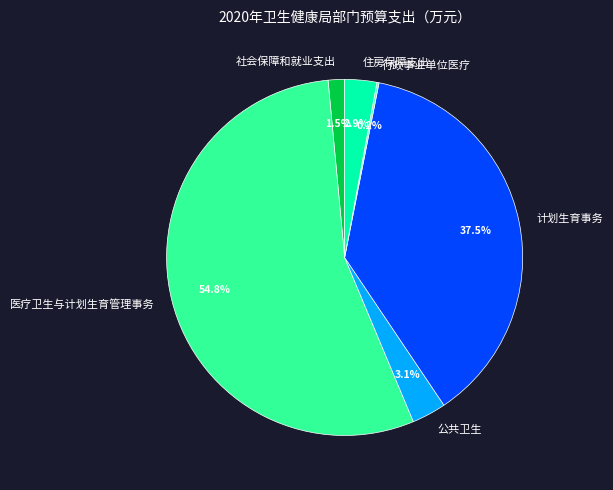

Between 医疗卫生与计划生育管理事务 and 住房保障支出, which is larger?

医疗卫生与计划生育管理事务